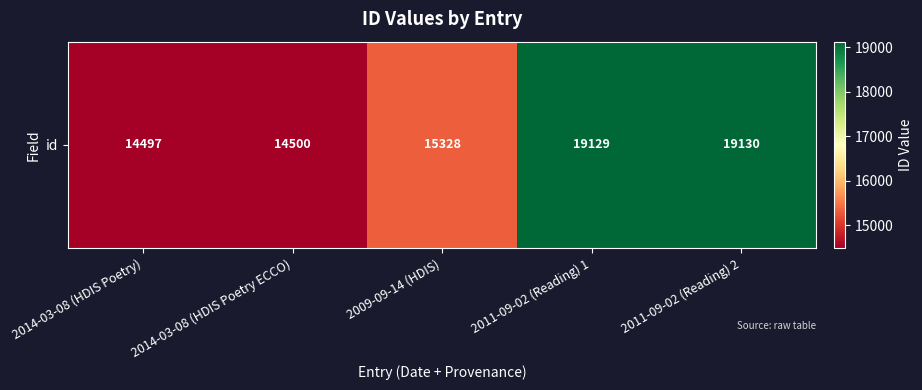

Reading left to right, what are all the values shown in this chart?

2014-03-08 (HDIS Poetry)=14497	2014-03-08 (HDIS Poetry ECCO)=14500	2009-09-14 (HDIS)=15328	2011-09-02 (Reading) 1=19129	2011-09-02 (Reading) 2=19130